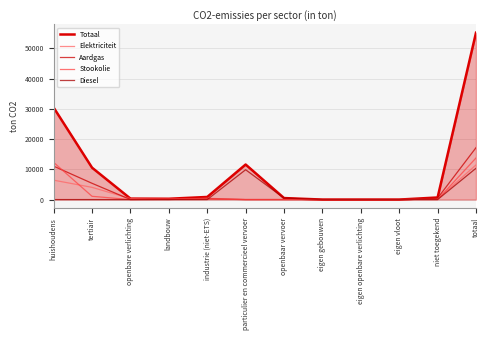

Does the chart have visible grid lines?

Yes